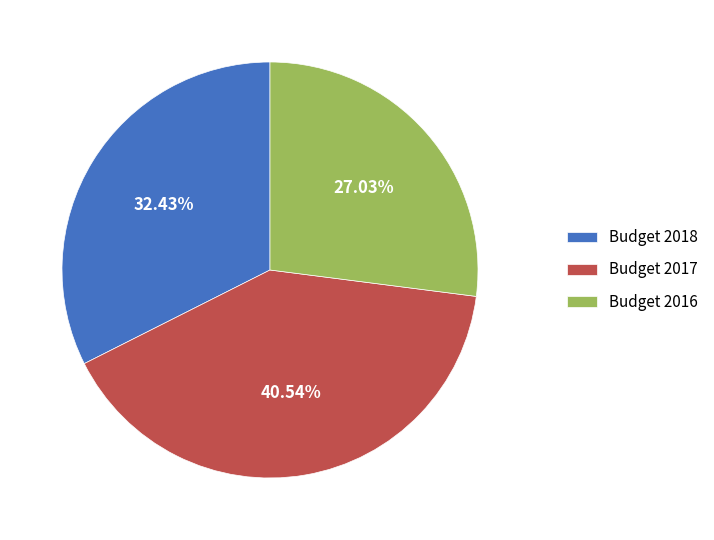

What is the smallest slice in the pie chart?

Budget 2016